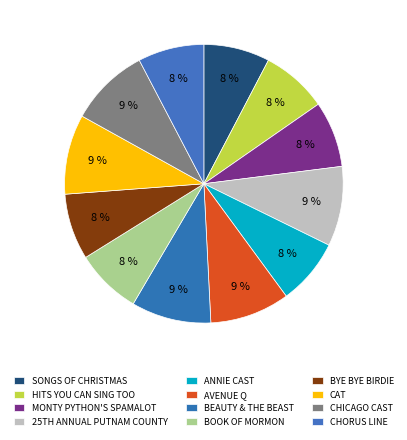

What percentage is the SONGS OF CHRISTMAS slice, to the nearest percent?

8%